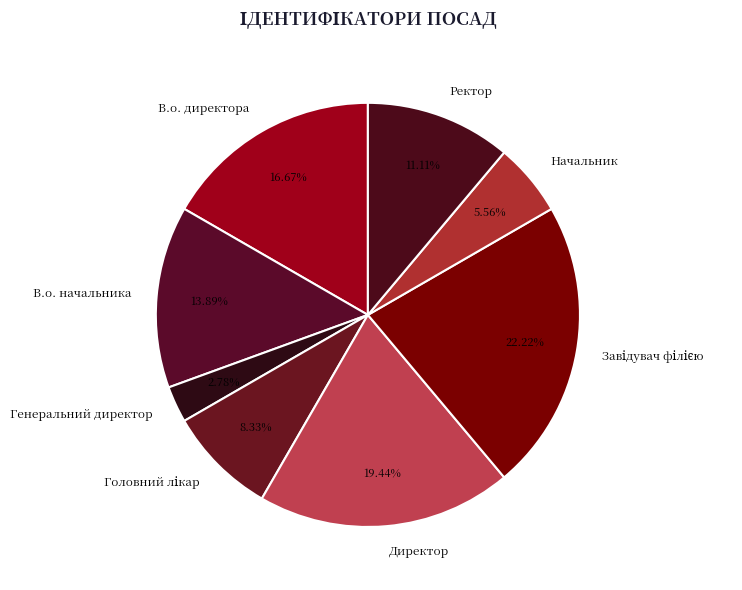

To the nearest percent, what is the difference between the largest and smallest slice percentages?

19%